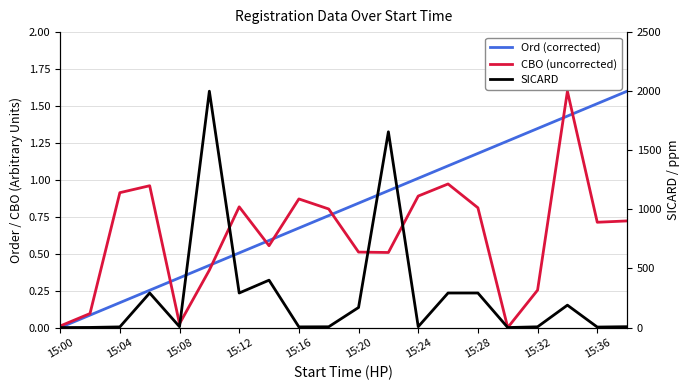

Which label corresponds to the smallest value in the chart?

15:00